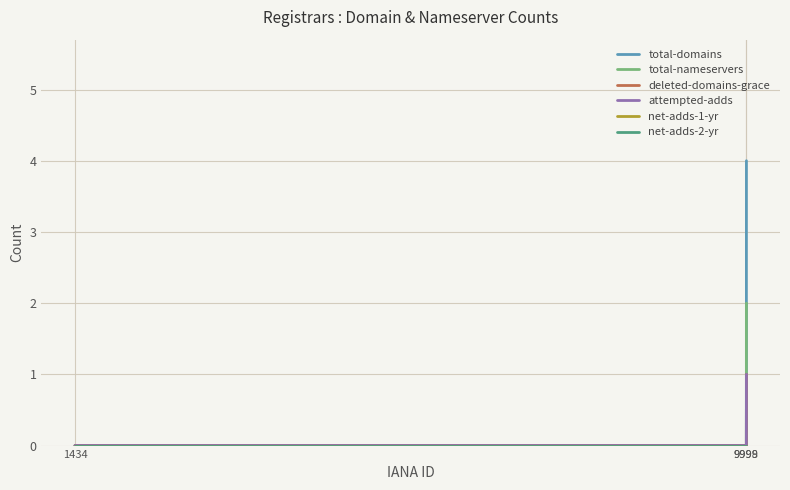

How many lines are shown in the chart?

6